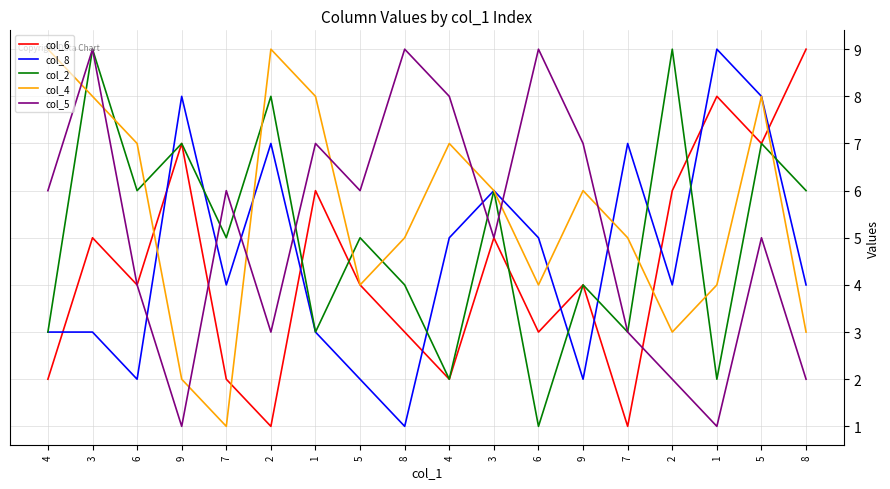

What is the total value across all series at 3?

34